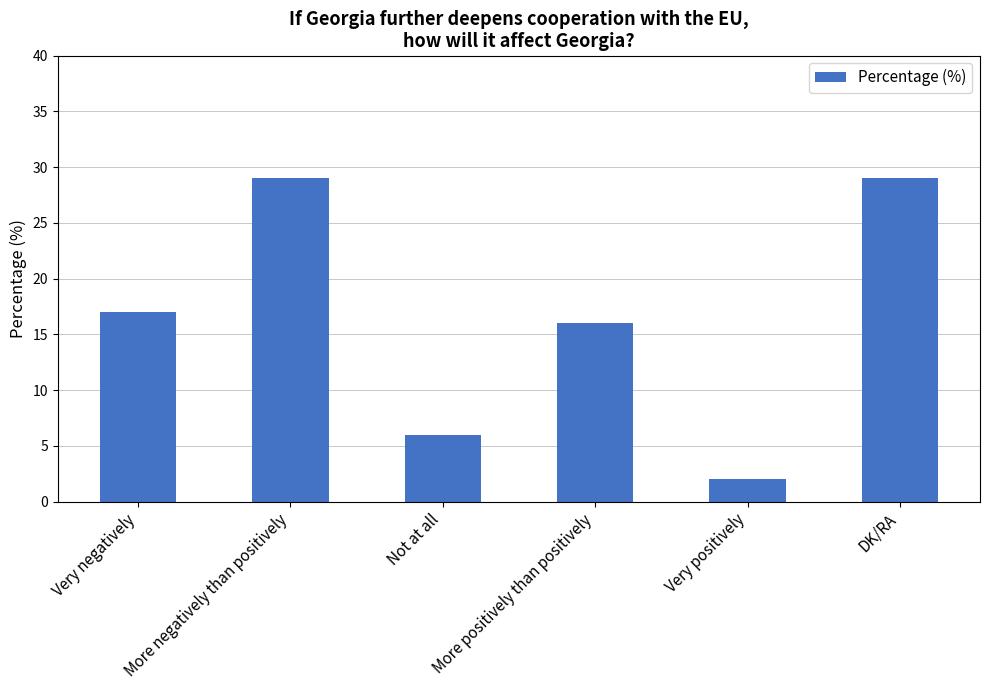

What is the difference between the values at More negatively than positively and Not at all?

23